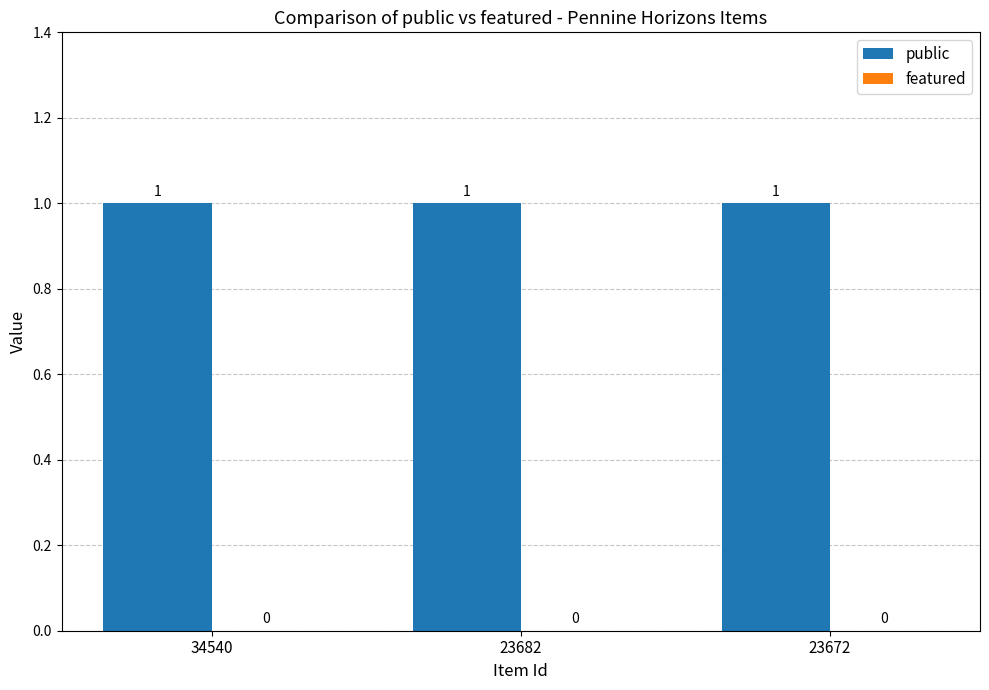

Is the value of public at 34540 greater than the value of featured at 23682?

Yes